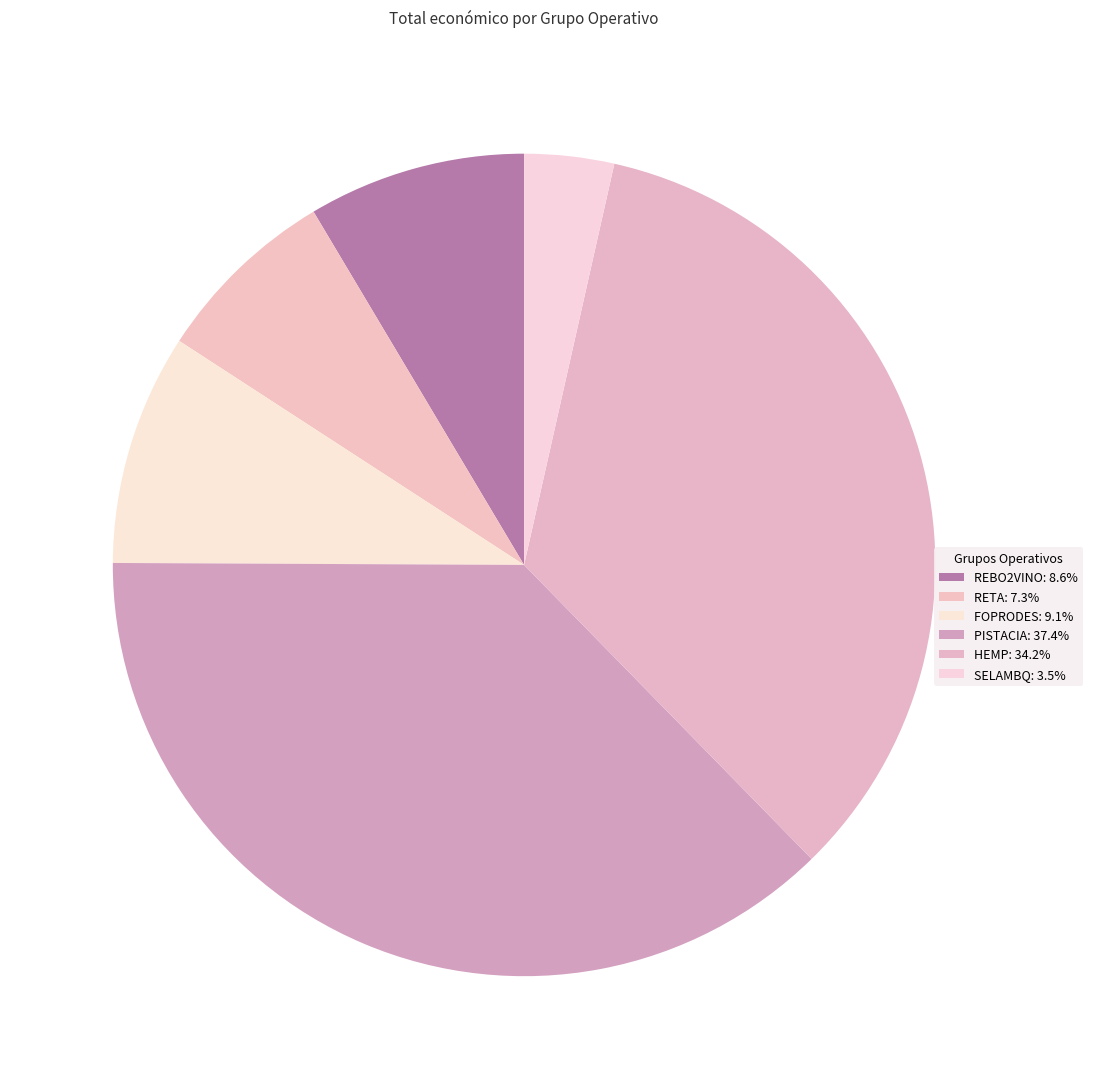

Which category has the smallest portion of the pie?

SELAMBQ